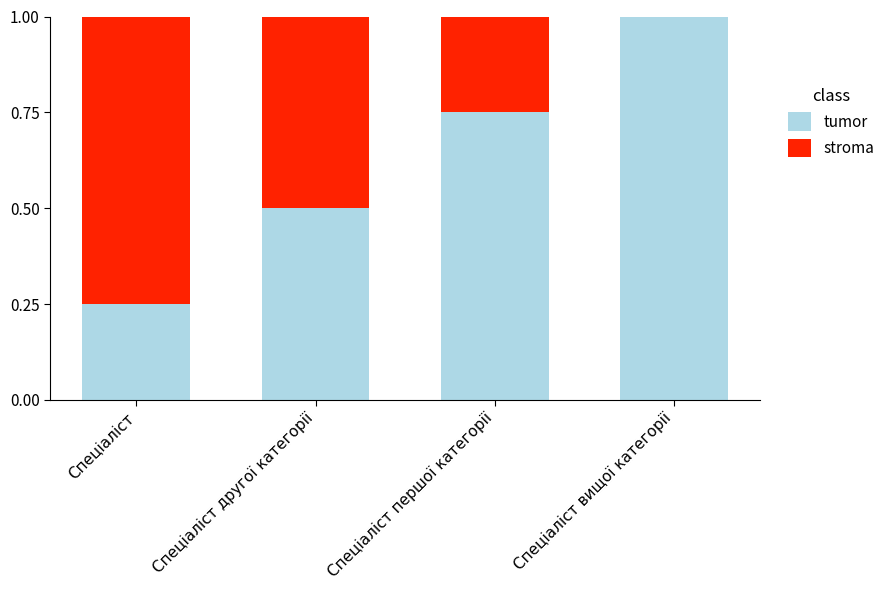

What is the sum of the tumor values at Спеціаліст and Спеціаліст першої категорії?

1.0